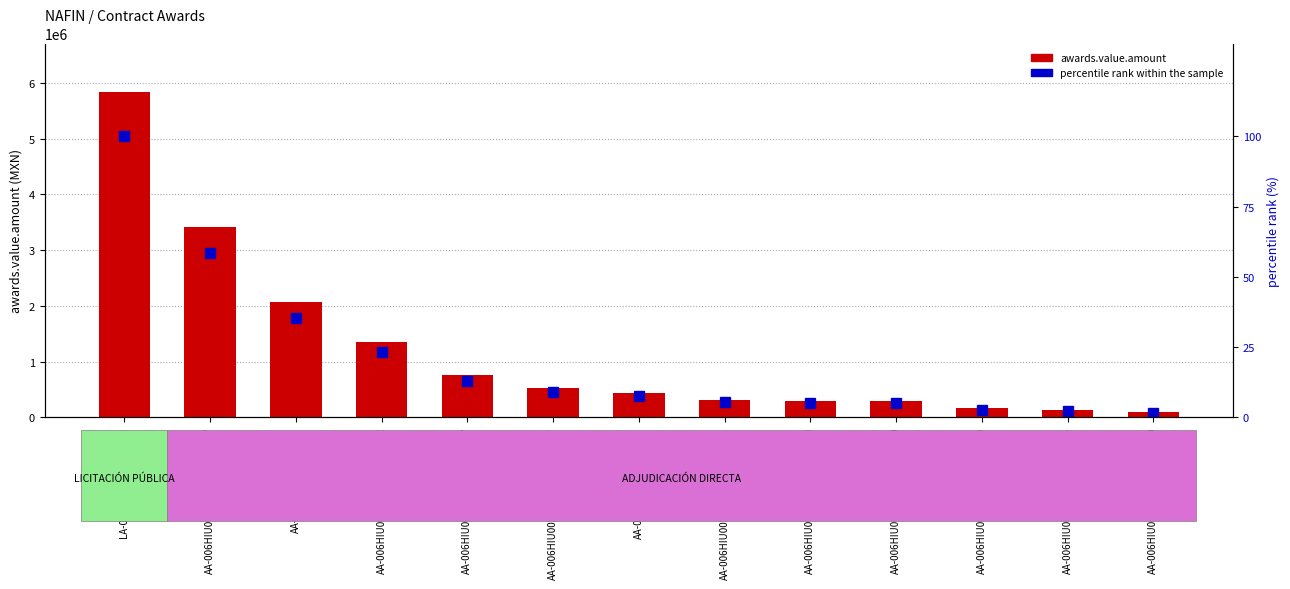

What is the label of the 10th bar from the left?

AA-006HIU002-E9-2019-2154960